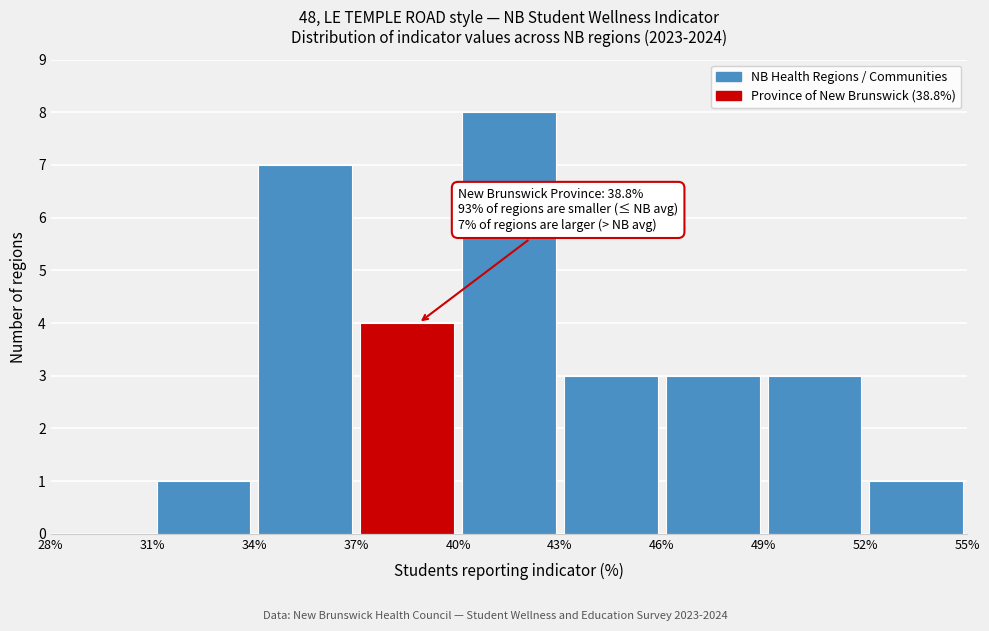

Which range on the x-axis has the tallest bar?

40% to 43%